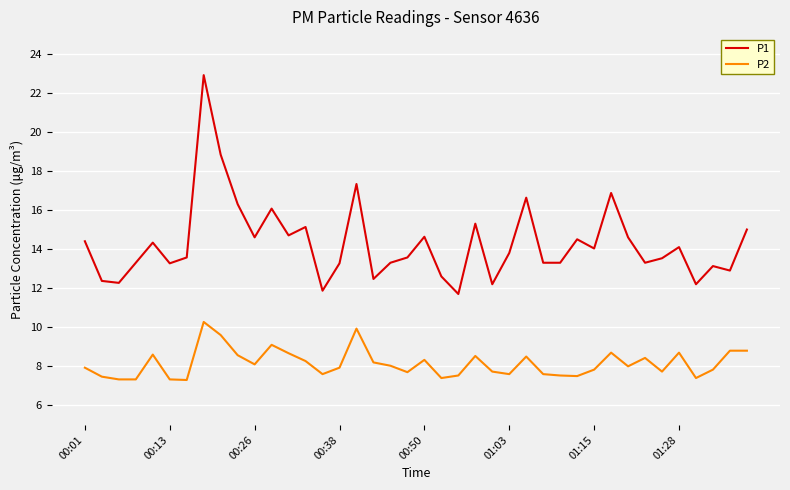

Which series has the largest range (max minus min)?

P1